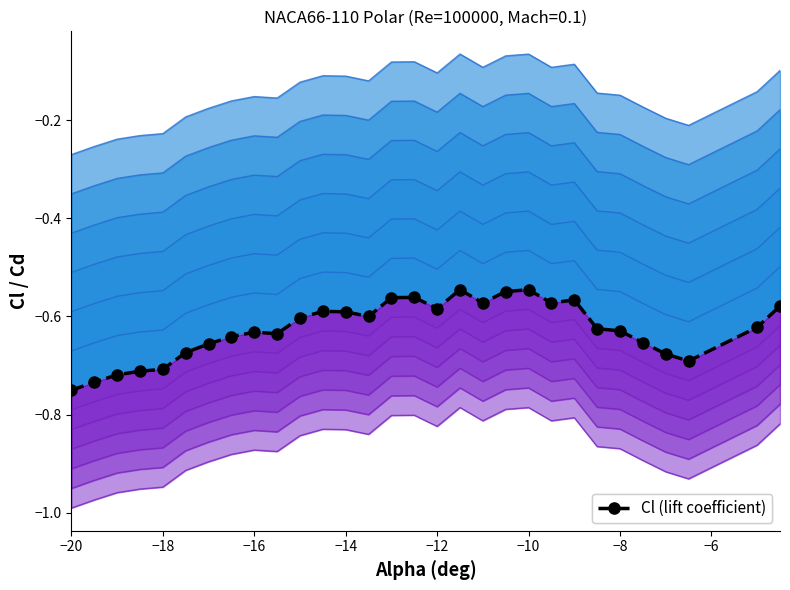

True or false: Cl lower band 1 has more than 2 points higher than both neighbors.

True